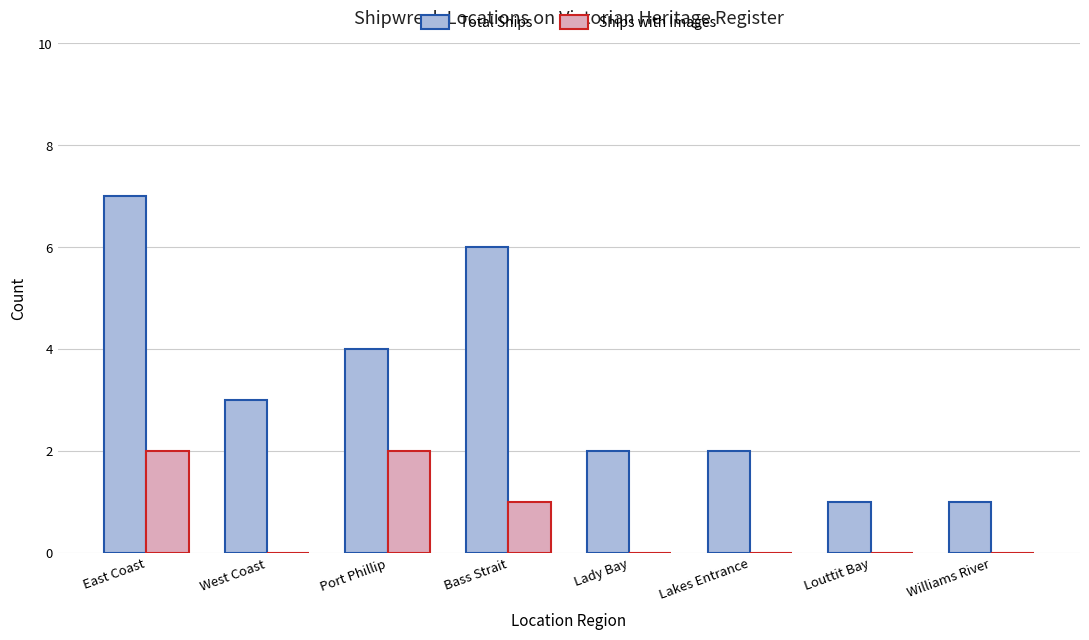

Reading left to right, extract all data points from this chart.

Total Ships: East Coast=7	West Coast=3	Port Phillip=4	Bass Strait=6	Lady Bay=2	Lakes Entrance=2	Louttit Bay=1	Williams River=1
Ships with Images: East Coast=2	West Coast=0	Port Phillip=2	Bass Strait=1	Lady Bay=0	Lakes Entrance=0	Louttit Bay=0	Williams River=0